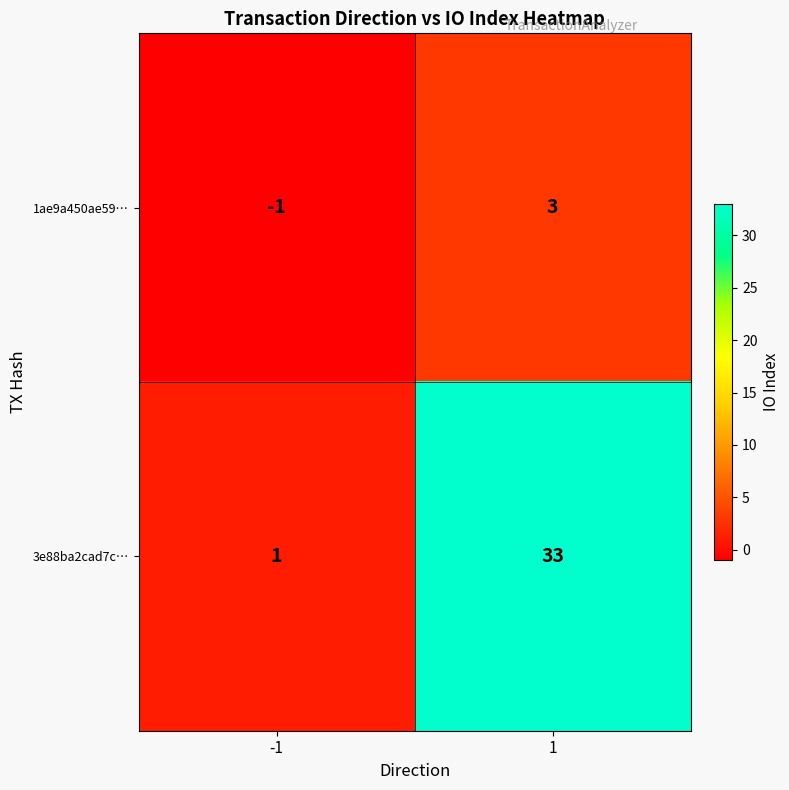

The 1ae9a450ae59… series shows 5 at 1. True or false?

False